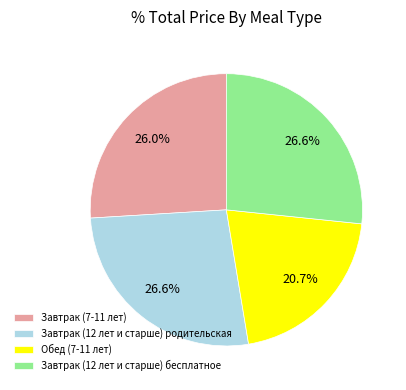

The Завтрак (12 лет и старше) родительская slice represents 13% of the pie. True or false?

False